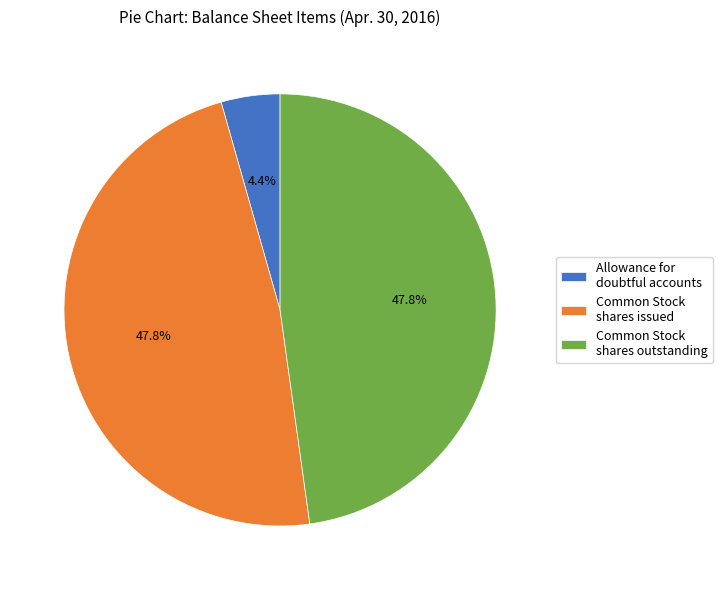

What is the total percentage of Common Stock shares issued and Allowance for doubtful accounts?

52.2%